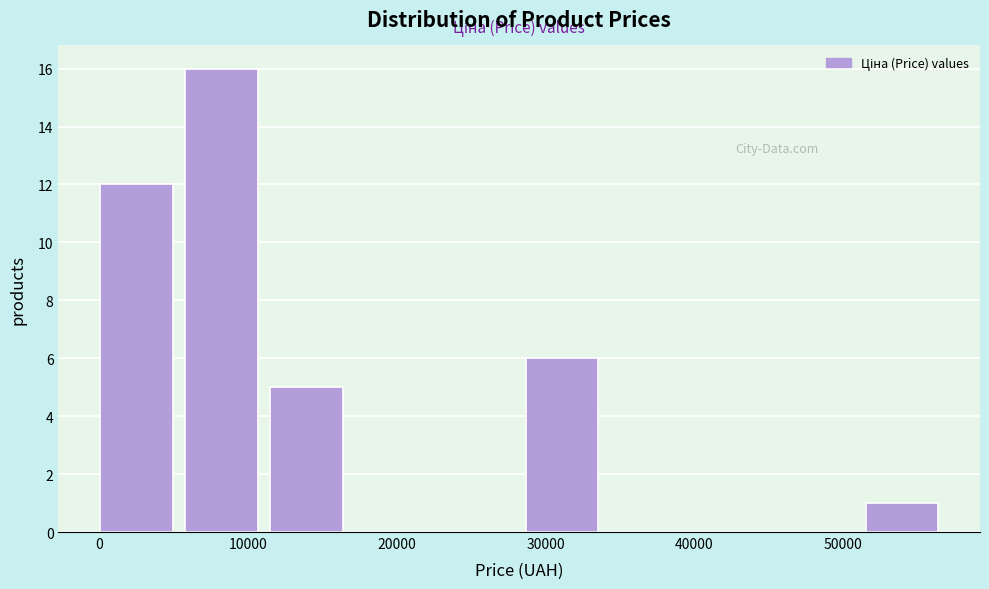

How tall is the bar that spans 52000 to 57000 on the x-axis? Neither the bar edges nor the heights are printed on the chart, so give them approximately, as read against the axes.

1